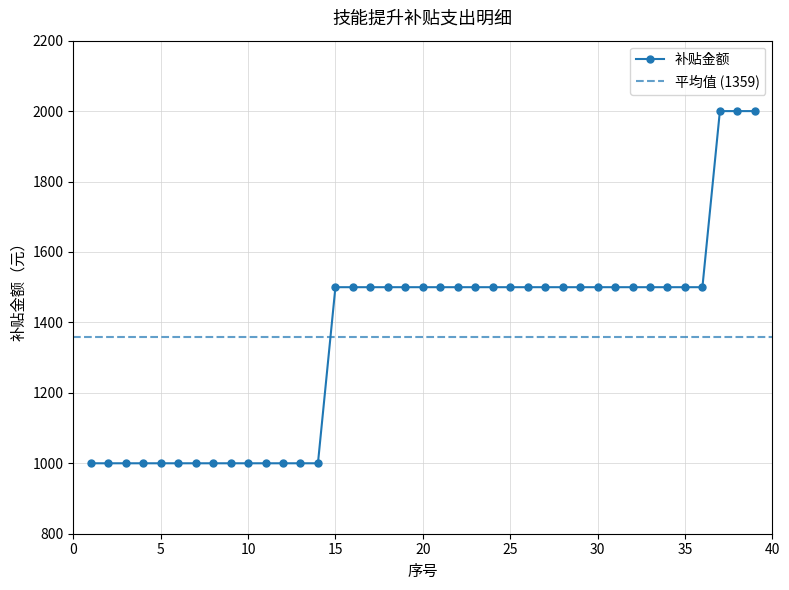

Reading left to right, transcribe all the data shown in this chart.

1=1000	2=1000	3=1000	4=1000	5=1000	6=1000	7=1000	8=1000	9=1000	10=1000	11=1000	12=1000	13=1000	14=1000	15=1500	16=1500	17=1500	18=1500	19=1500	20=1500	21=1500	22=1500	23=1500	24=1500	25=1500	26=1500	27=1500	28=1500	29=1500	30=1500	31=1500	32=1500	33=1500	34=1500	35=1500	36=1500	37=2000	38=2000	39=2000